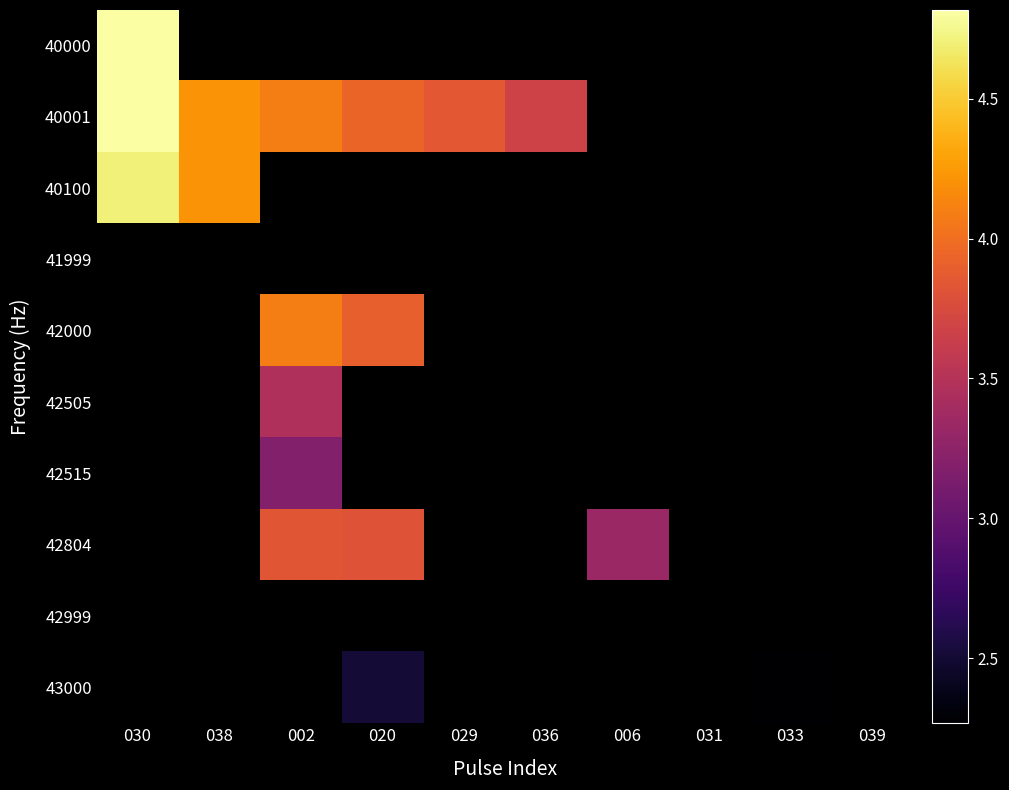

Is it true that 42000 equals 6.4 at 002?

False